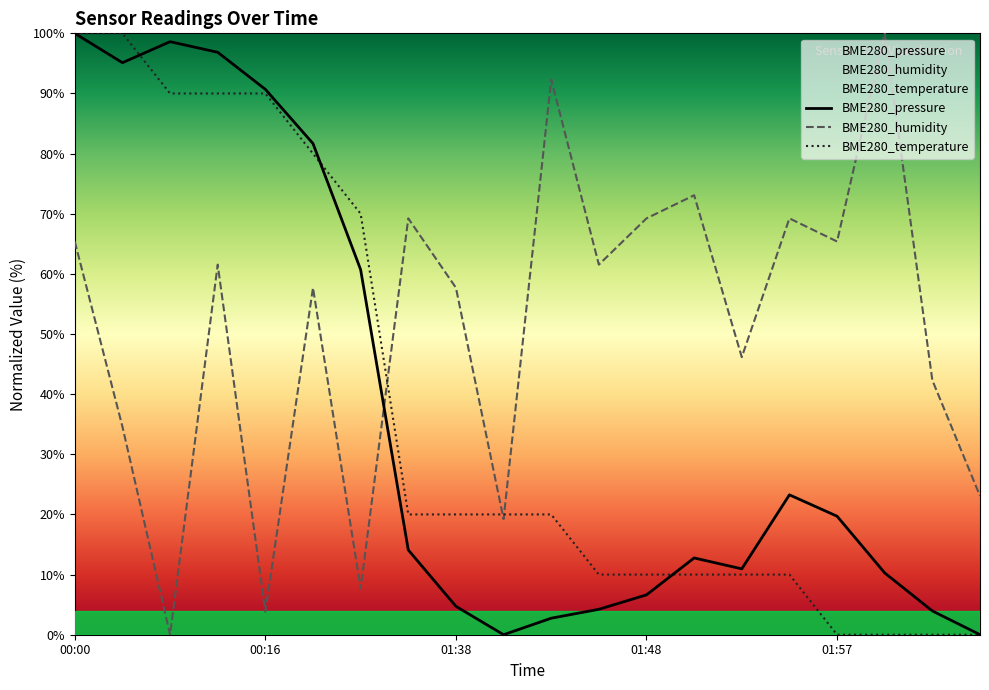

What is the sum of all BME280_temperature values?

750.0